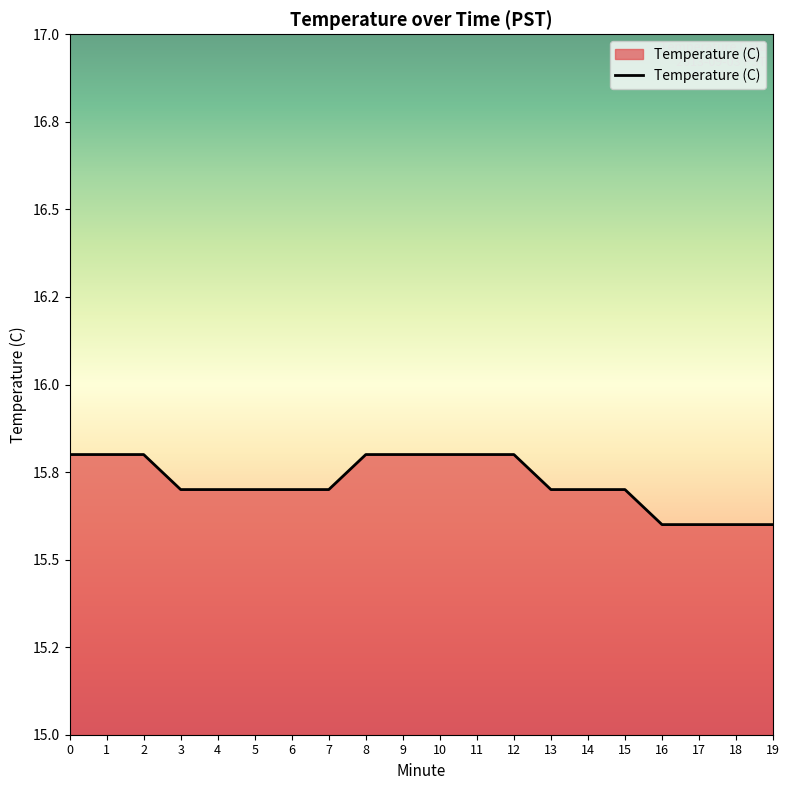

Does the chart display data point markers on the line(s)?

No